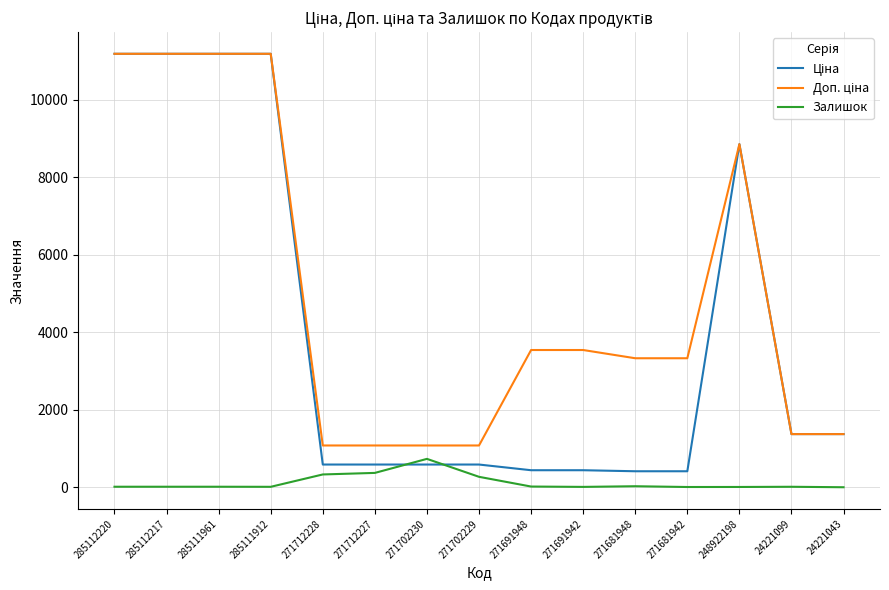

What is the spread (max minus min) of values at 271702230?

491.7